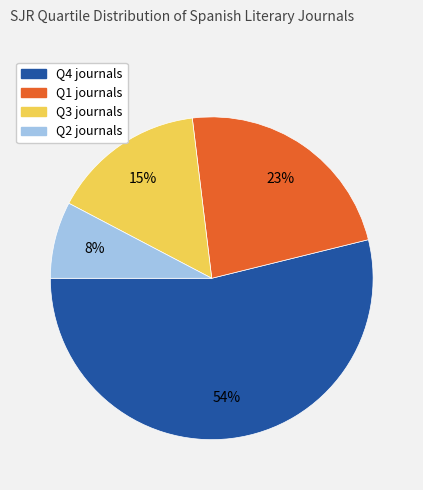

Is Q2 the majority of the pie?

No